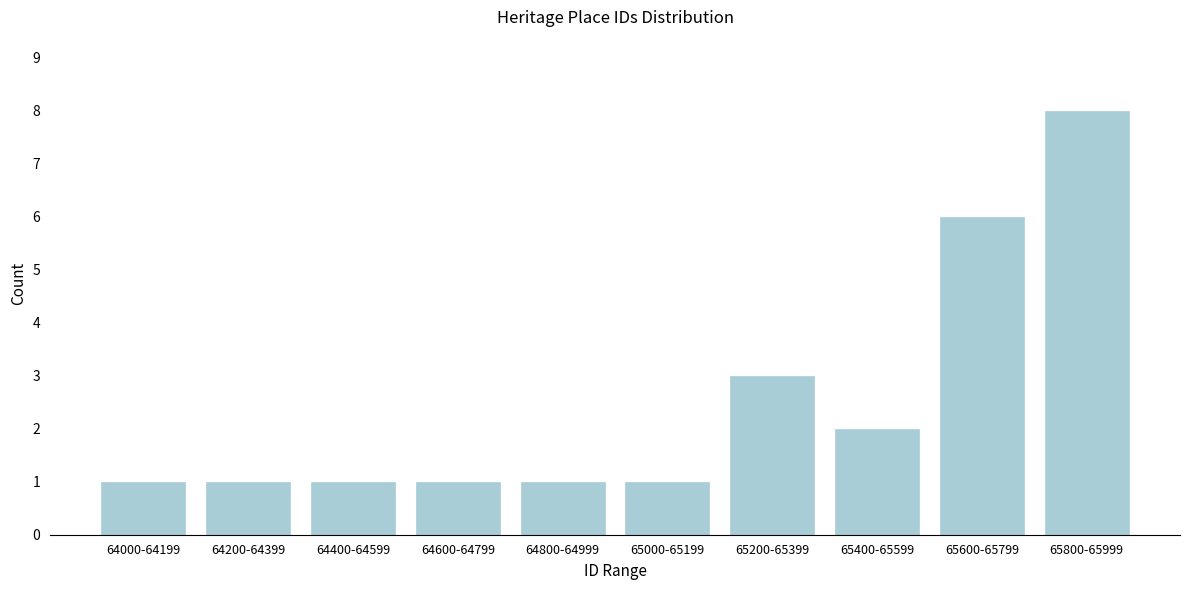

Reading right to left, extract all data points from this chart.

65800-65999=8	65600-65799=6	65400-65599=2	65200-65399=3	65000-65199=1	64800-64999=1	64600-64799=1	64400-64599=1	64200-64399=1	64000-64199=1